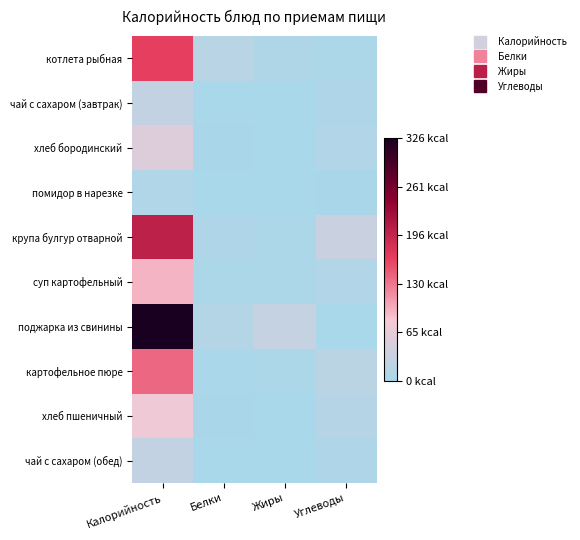

Which has a higher value, Белки or Углеводы?

Белки